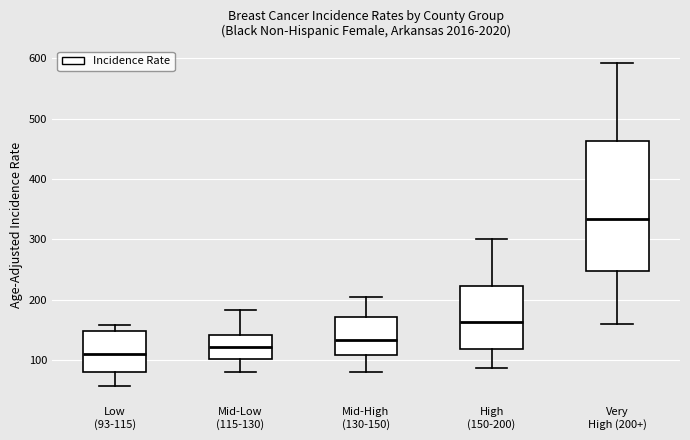

Which box's median line is the highest?

Very High (200+)